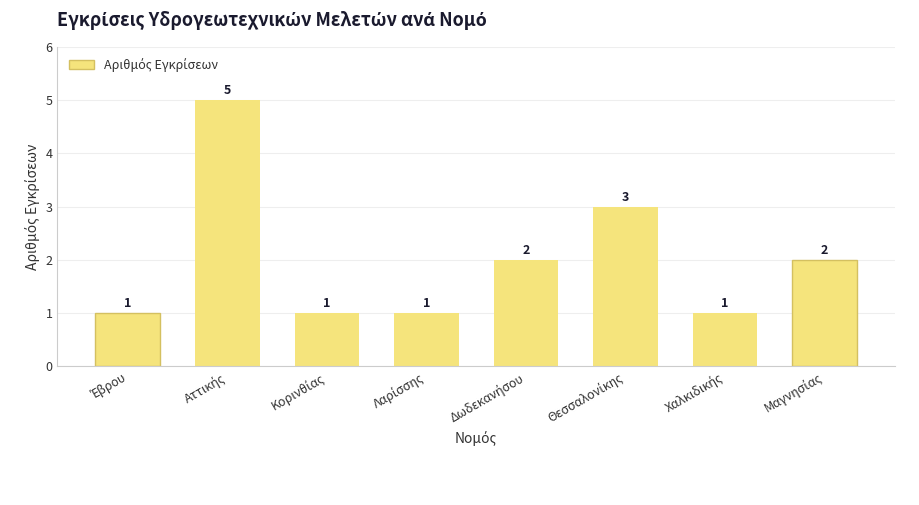

What is the value of the 1st bar from the left?

1